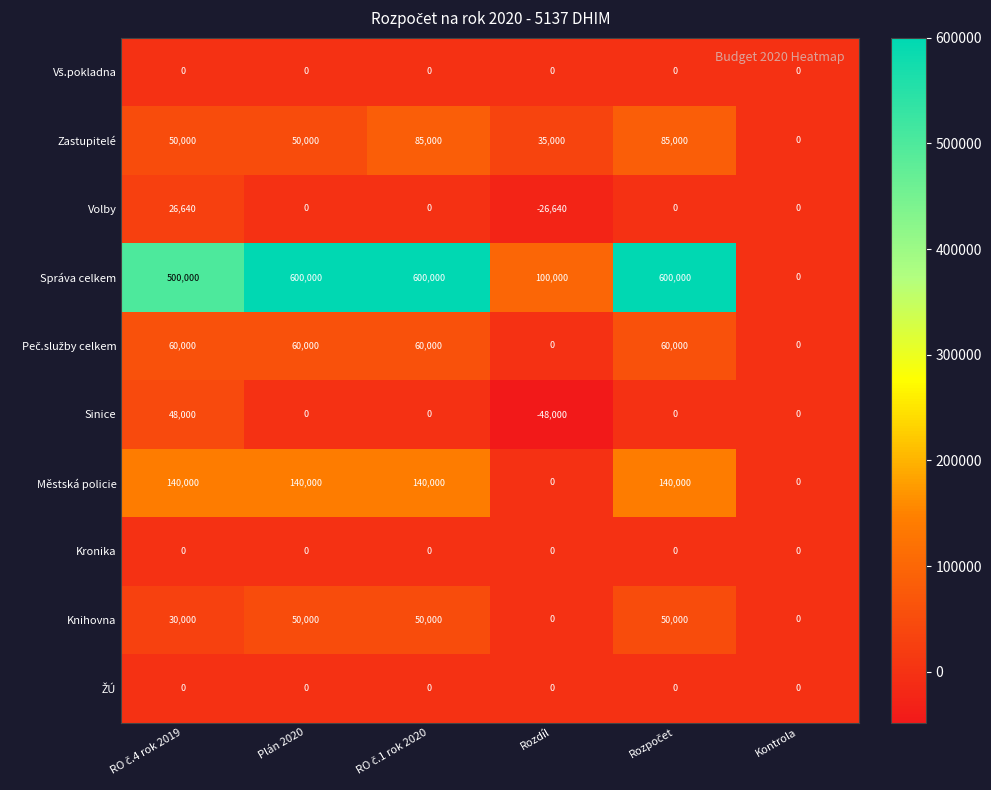

What is the minimum value for Volby?

-26640